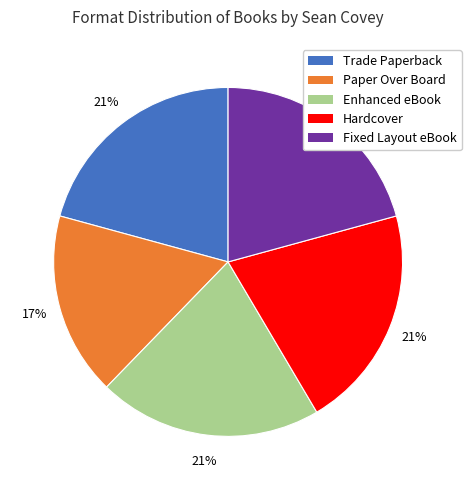

Is it true that Enhanced eBook is 21% of the pie?

True